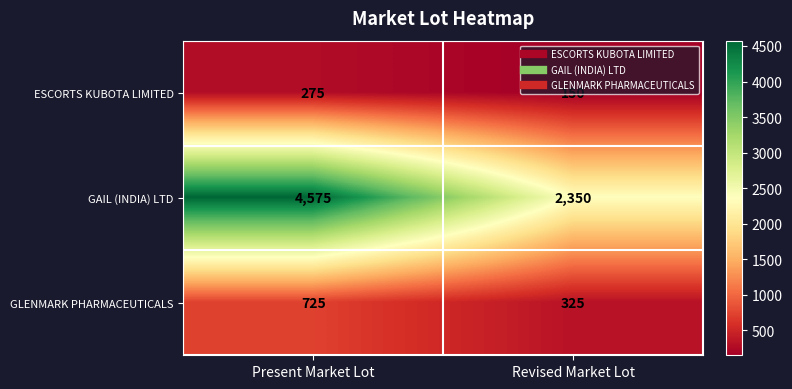

Which series has the largest range (max minus min)?

GAIL (INDIA) LTD